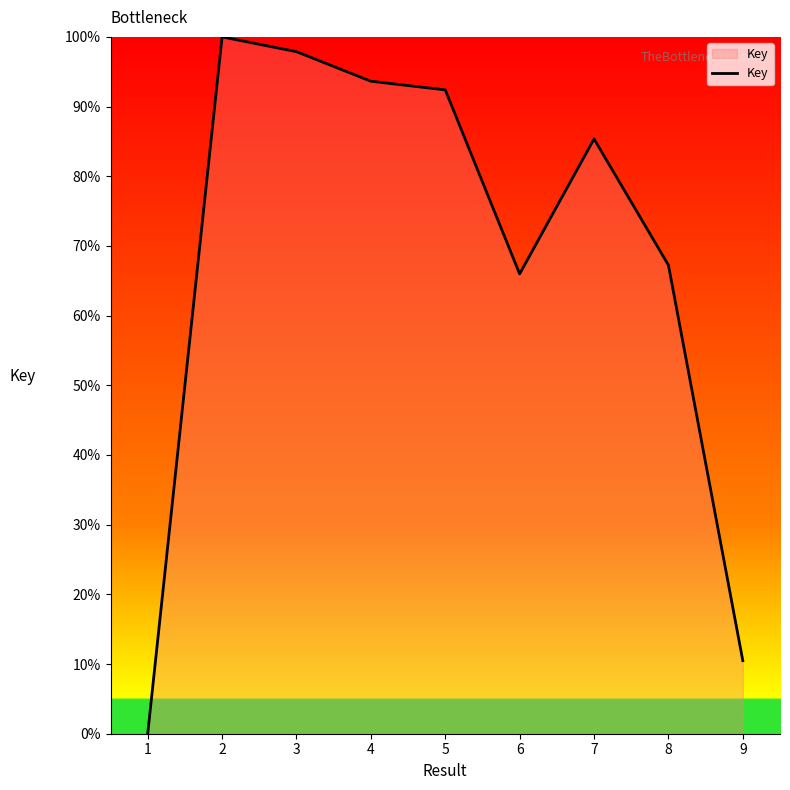

How many positive values are there?

8